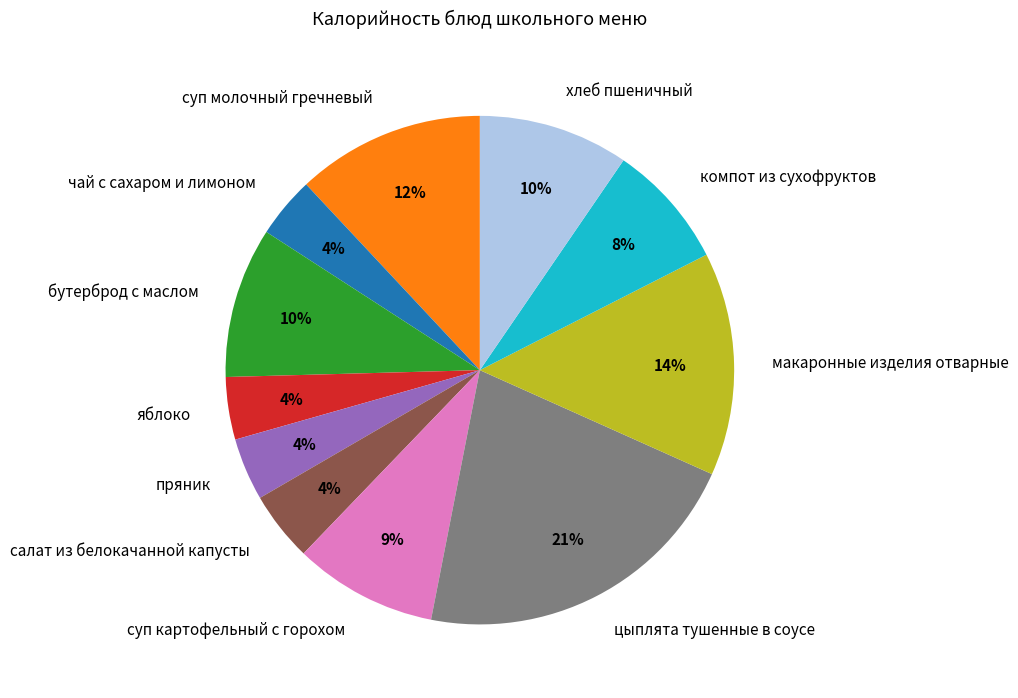

Which category has the biggest portion of the pie?

цыплята тушенные в соусе